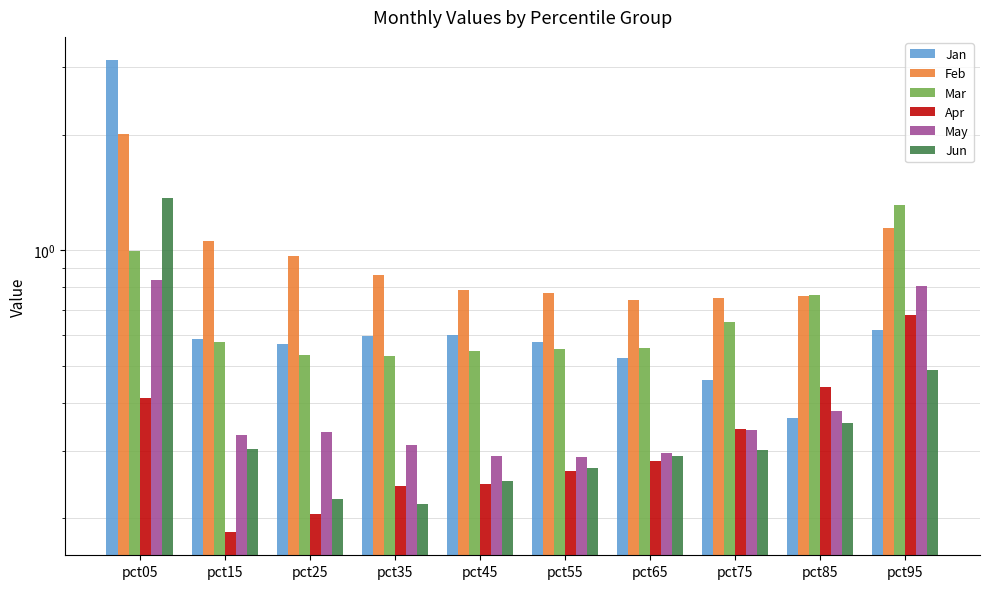

How many series are shown in this chart?

6